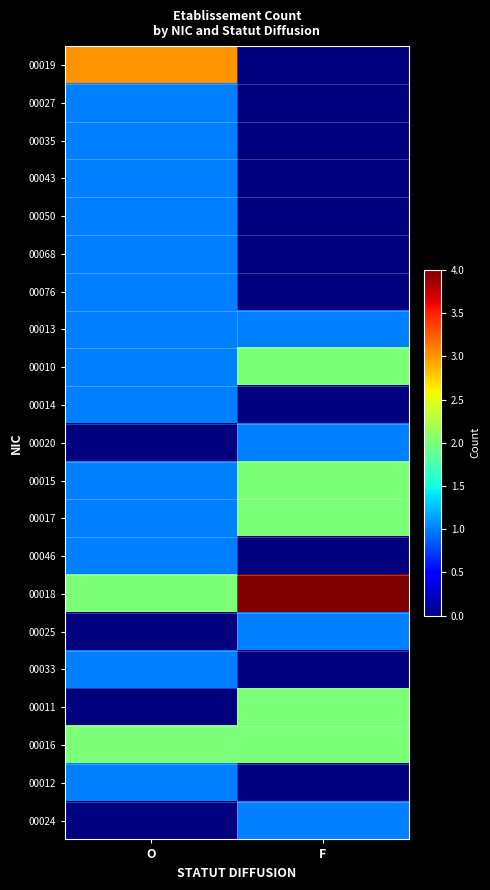

Reading left to right, list all the values displayed in this chart.

00019: O=3	F=0
00027: O=1	F=0
00035: O=1	F=0
00043: O=1	F=0
00050: O=1	F=0
00068: O=1	F=0
00076: O=1	F=0
00013: O=1	F=1
00010: O=1	F=2
00014: O=1	F=0
00020: O=0	F=1
00015: O=1	F=2
00017: O=1	F=2
00046: O=1	F=0
00018: O=2	F=4
00025: O=0	F=1
00033: O=1	F=0
00011: O=0	F=2
00016: O=2	F=2
00012: O=1	F=0
00024: O=0	F=1